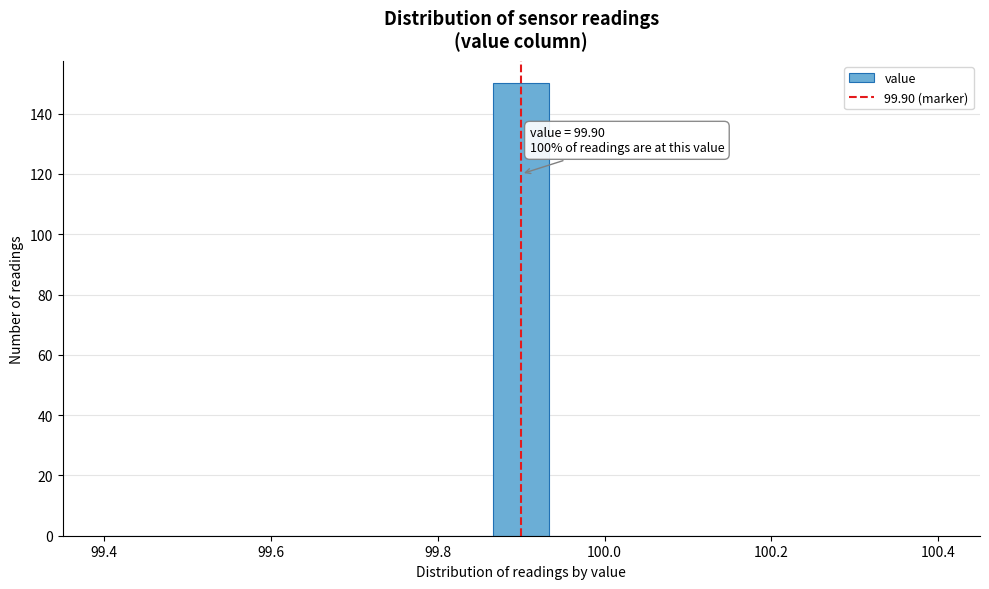

Read against the x-axis, roughly where is the centre of the tallest bar?

99.90